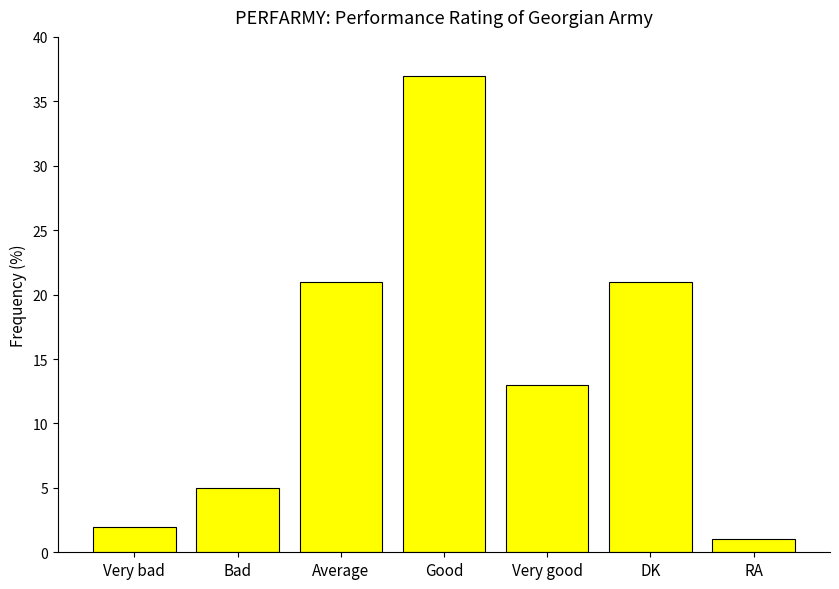

At which label does the data first exceed 13?

Average